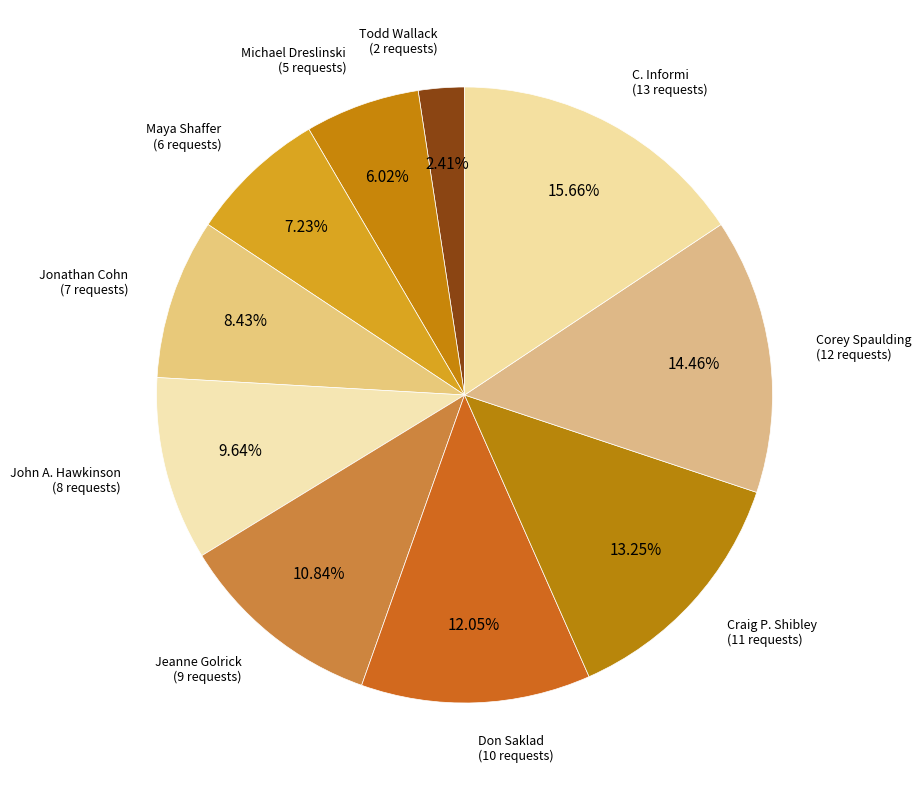

To the nearest percent, what is the average slice percentage?

10%